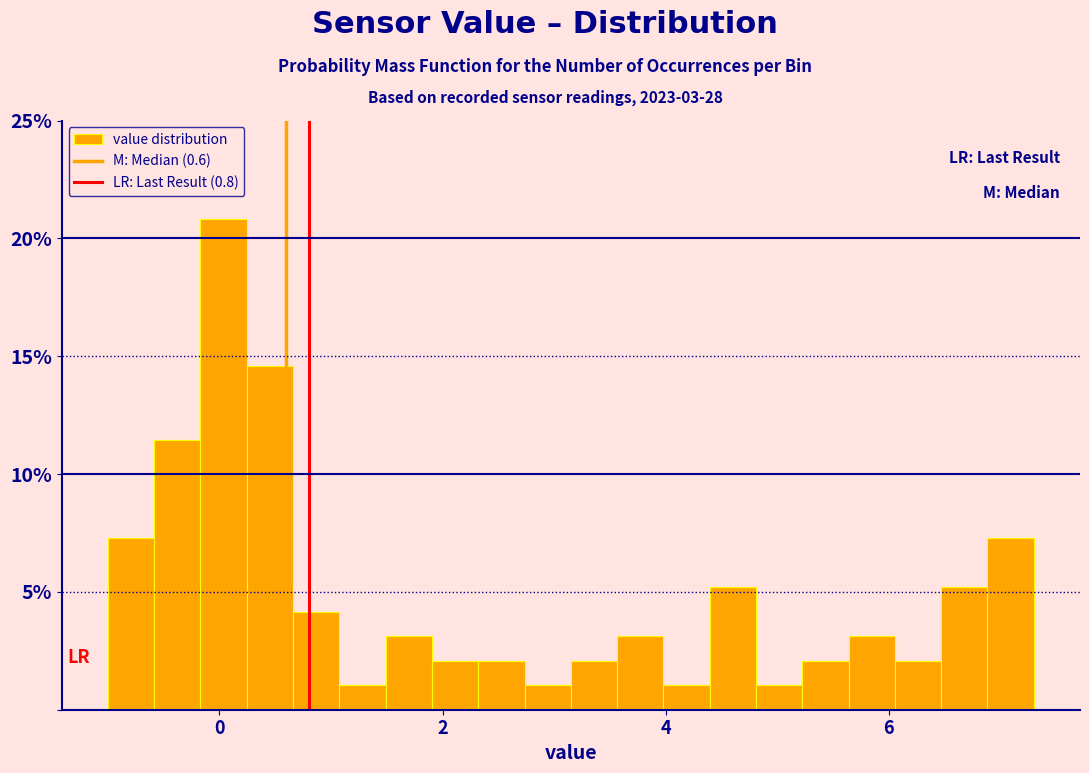

Around what value on the x-axis is the tallest bar? Give the approximate position of its centre, as read against the axis.

0.0